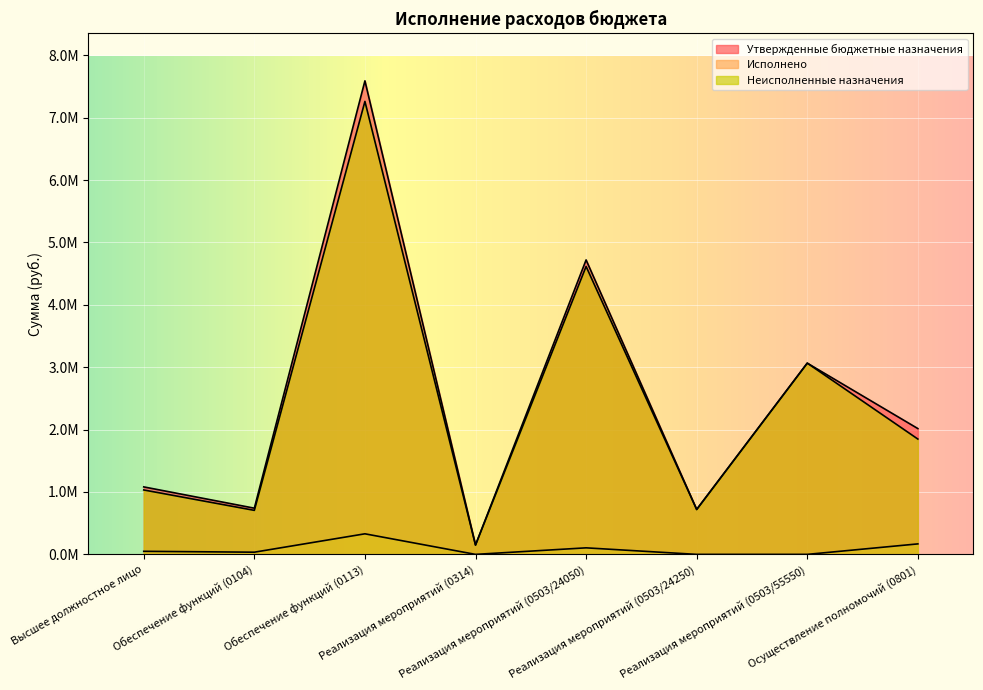

What is the average value of the Неисполненные назначения series?

2424439.9